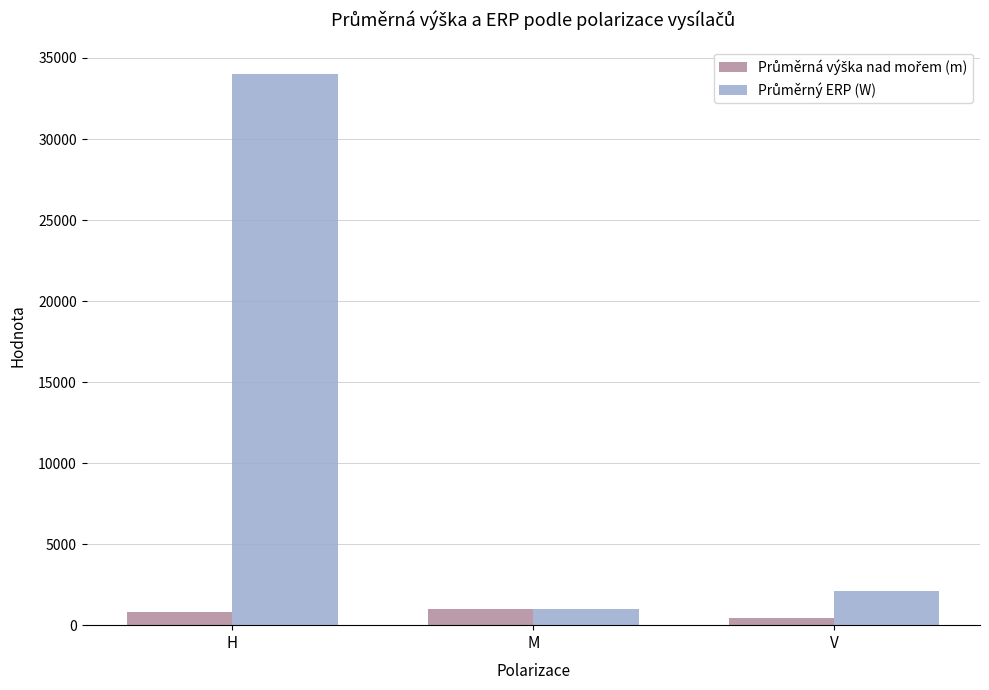

What is the total value across all series at M?

1995